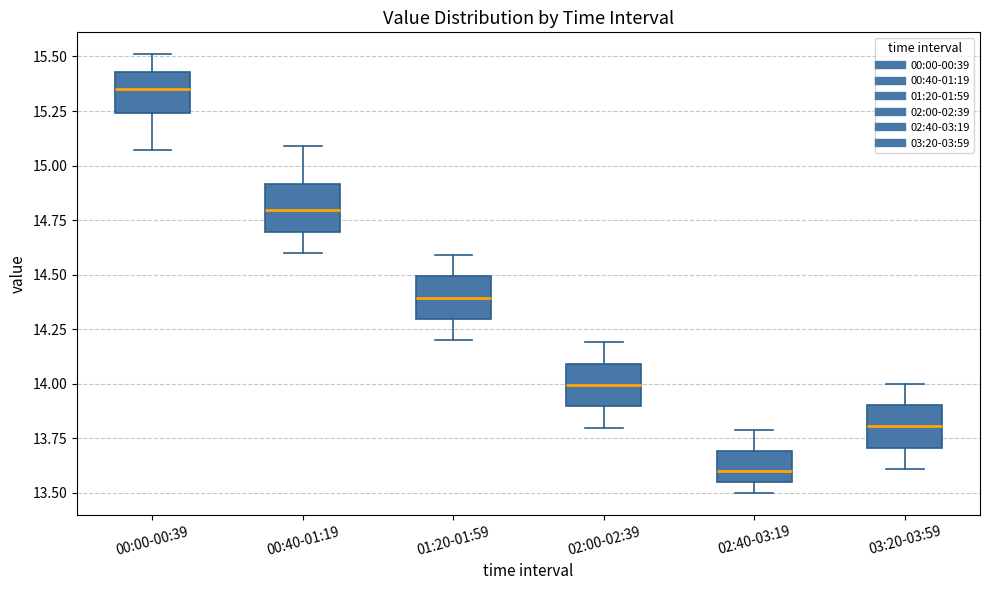

Reading left to right, transcribe this box plot: for each box, give where its median line is, the range the box spans, and where its two whiskers end, as read against the y-axis. The values are not printed on the chart, so give them approximately, as read against the axis.

00:00-00:39: median 15.35, box 15.25 to 15.45, whiskers 15.05 to 15.50
00:40-01:19: median 14.80, box 14.70 to 14.90, whiskers 14.60 to 15.10
01:20-01:59: median 14.40, box 14.30 to 14.50, whiskers 14.20 to 14.60
02:00-02:39: median 14.00, box 13.90 to 14.10, whiskers 13.80 to 14.20
02:40-03:19: median 13.60, box 13.55 to 13.70, whiskers 13.50 to 13.80
03:20-03:59: median 13.80, box 13.70 to 13.90, whiskers 13.60 to 14.00